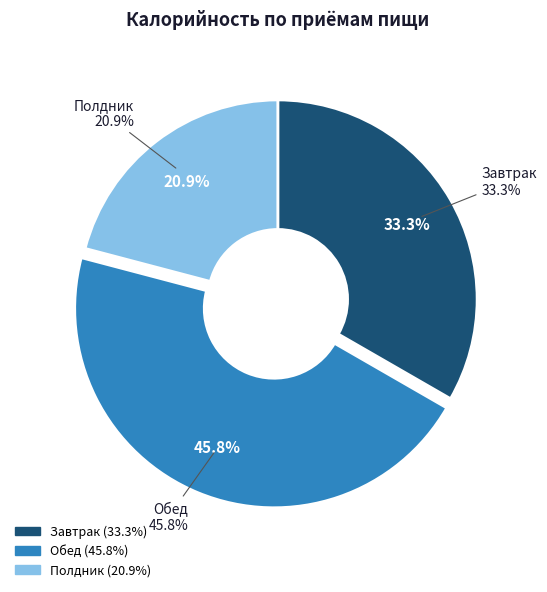

How many slices are in this pie chart?

3